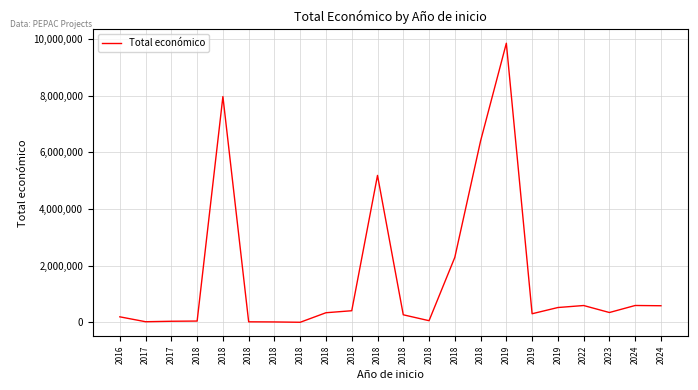

How many lines are shown in the chart?

1